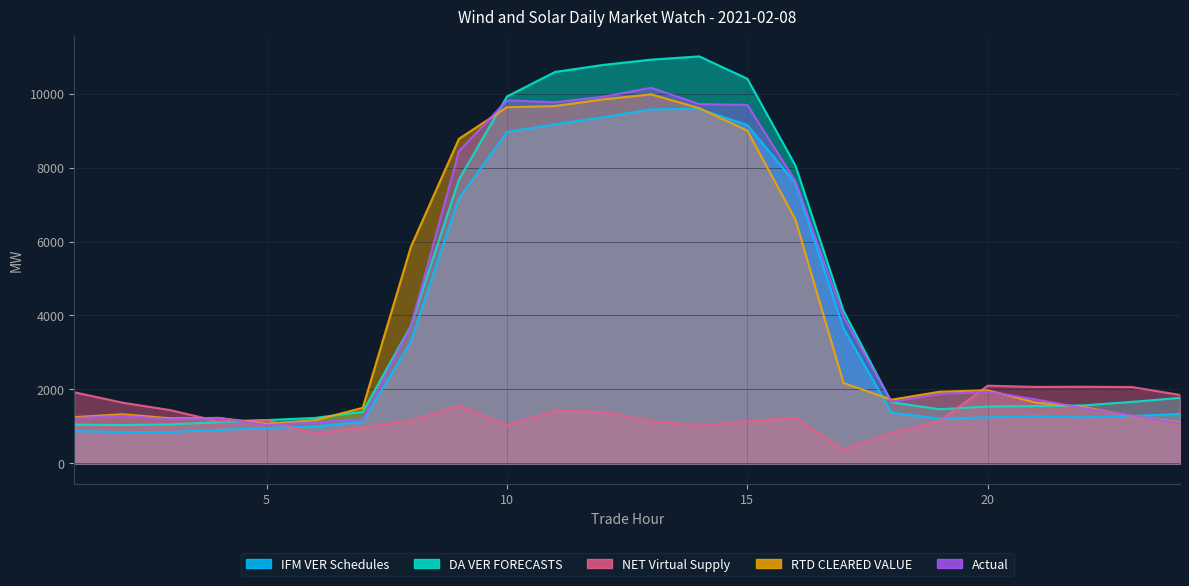

What is the value of the RTD CLEARED VALUE point at the 4th from the left?

1229.5